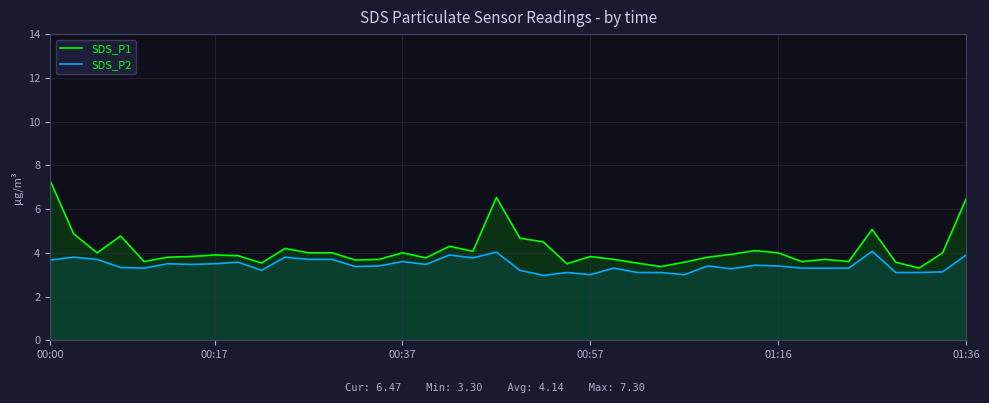

What is the smallest value displayed?

3.0